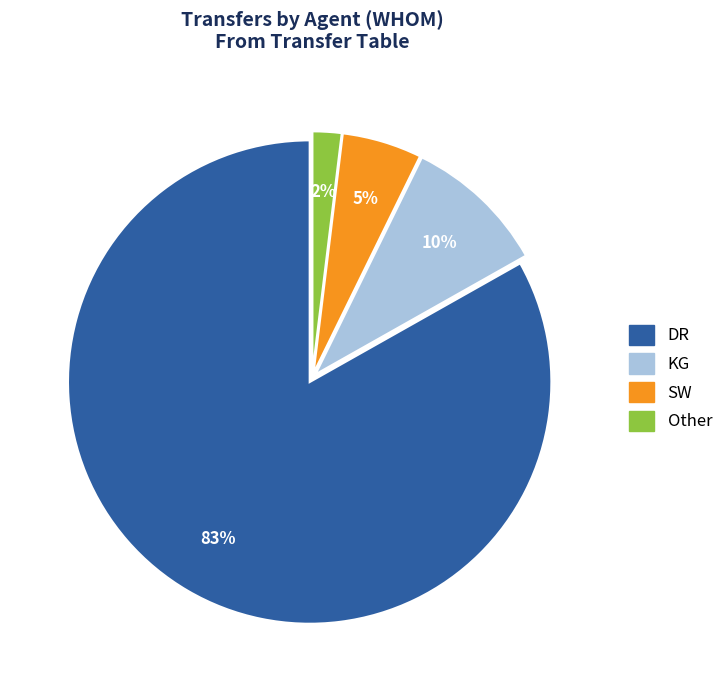

Is the sum of Other and SW greater than half?

No